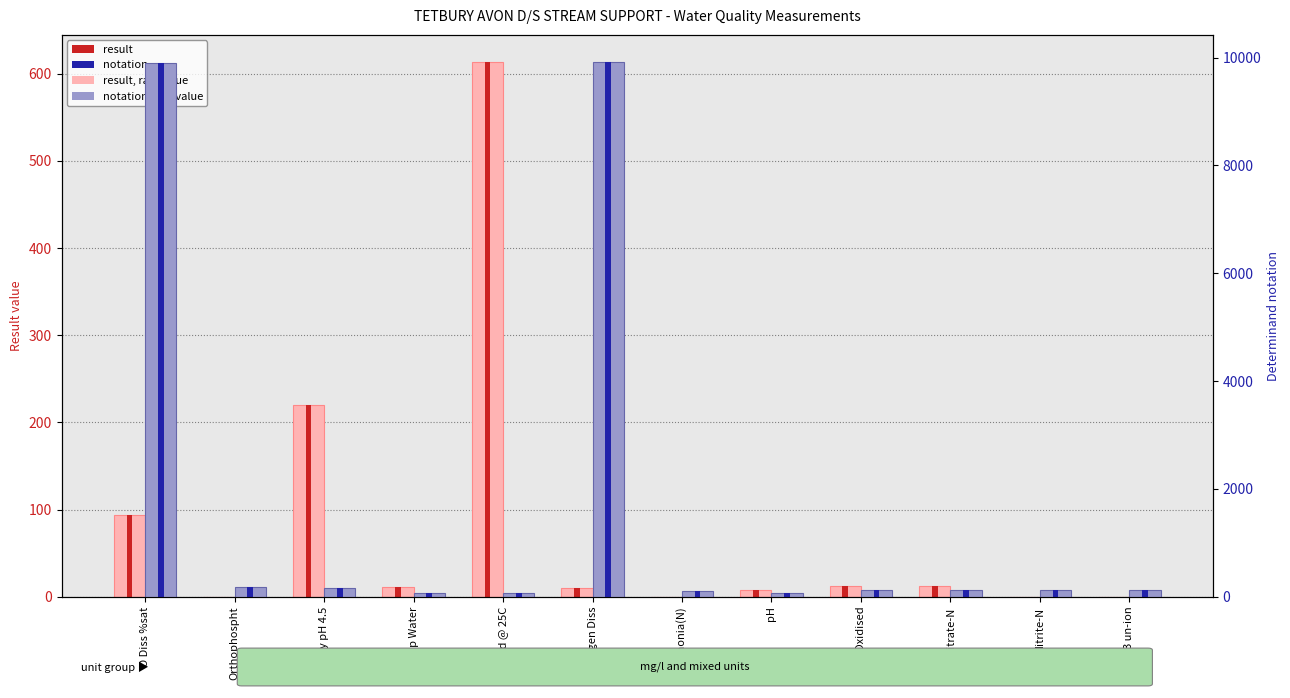

What is the label of the 7th bar from the right?

Oxygen Diss